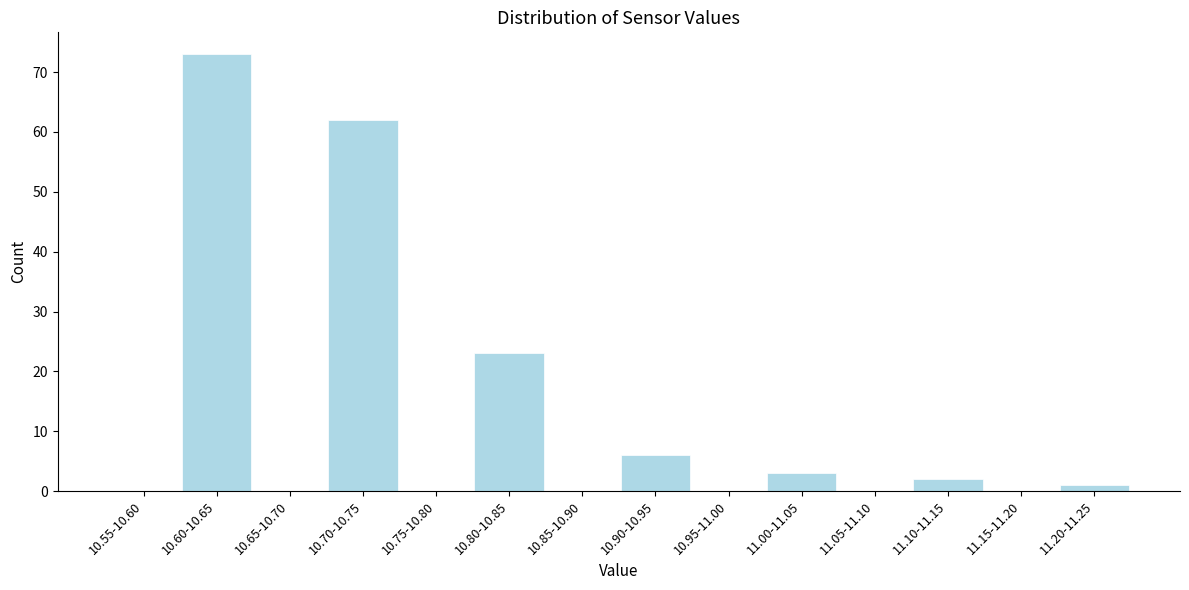

Reading left to right, what are all the values shown in this chart?

10.55-10.60=0	10.60-10.65=73	10.65-10.70=0	10.70-10.75=62	10.75-10.80=0	10.80-10.85=23	10.85-10.90=0	10.90-10.95=6	10.95-11.00=0	11.00-11.05=3	11.05-11.10=0	11.10-11.15=2	11.15-11.20=0	11.20-11.25=1